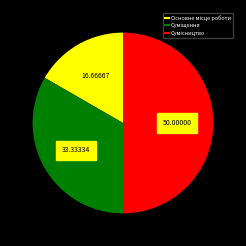

To the nearest percent, what is the difference between the largest and smallest slice percentages?

33%